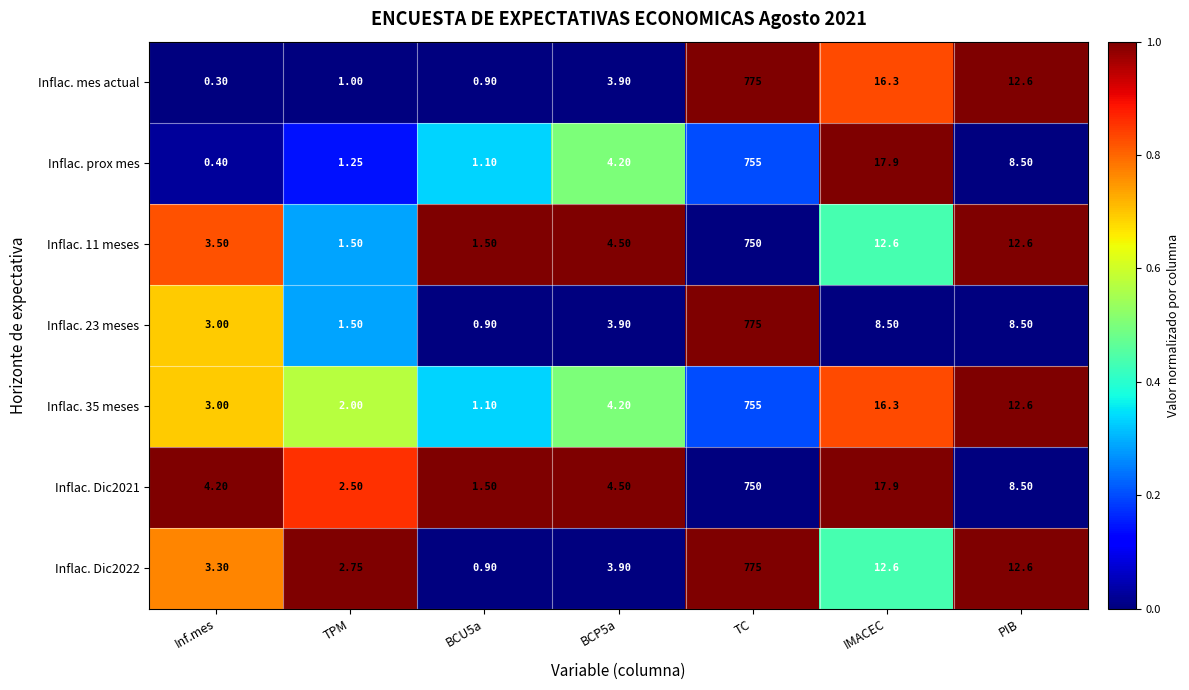

At which category is the sum across all series the highest?

TC